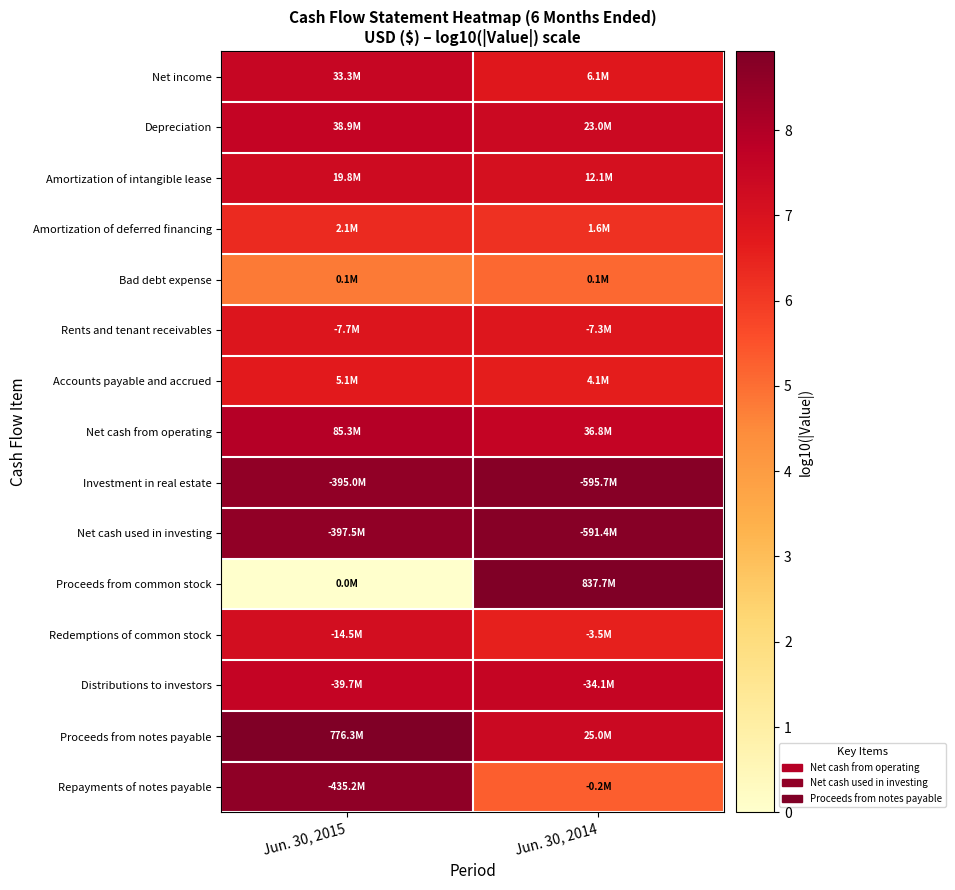

At how many categories does at least one series exceed 1?

2